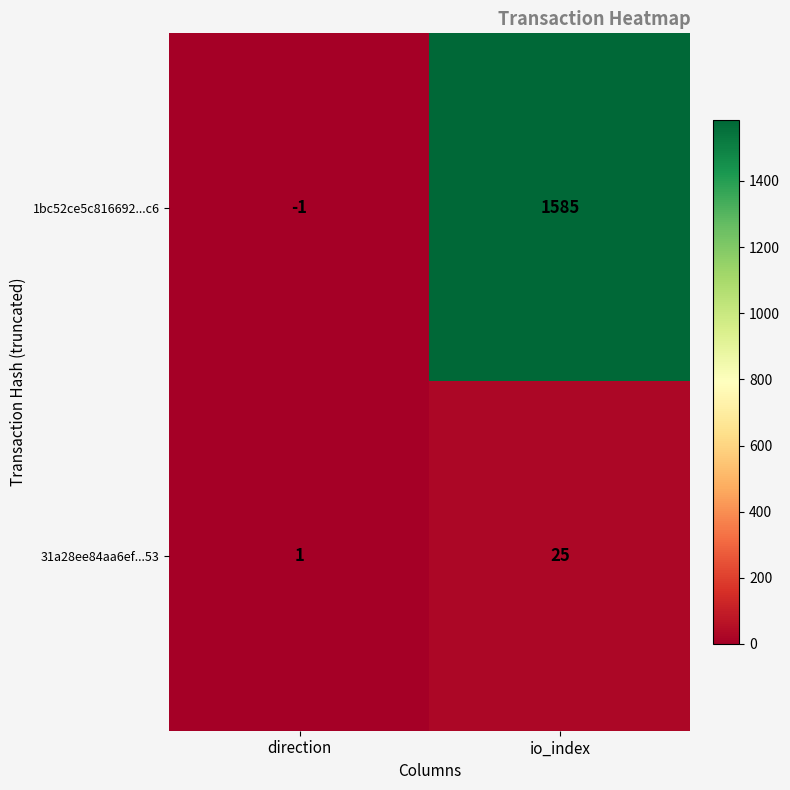

List the series in order of their peak value, lowest first.

31a28ee84aa6ef...53, 1bc52ce5c816692...c6